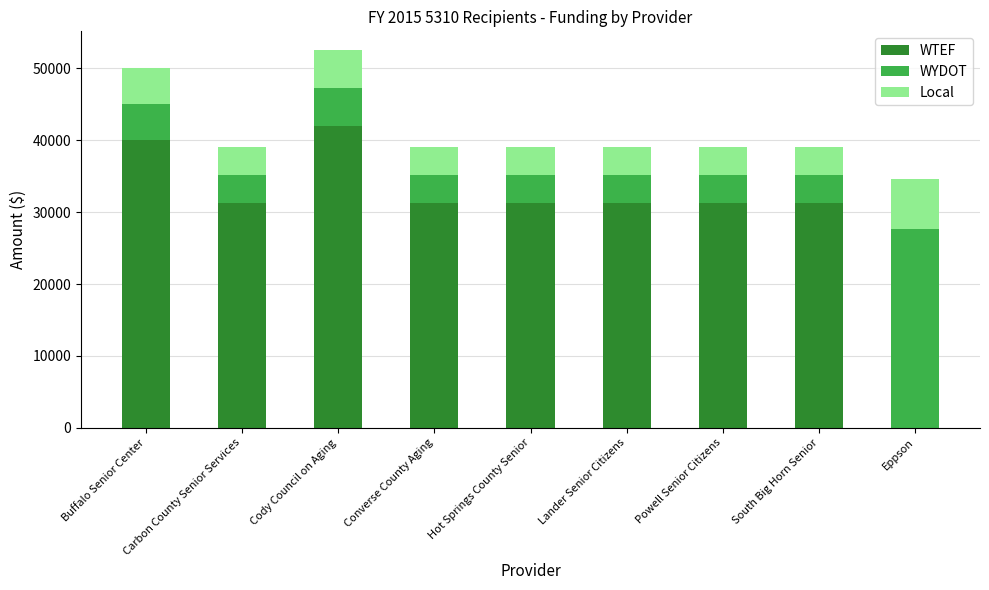

At which label does WTEF reach its peak?

Cody Council on Aging